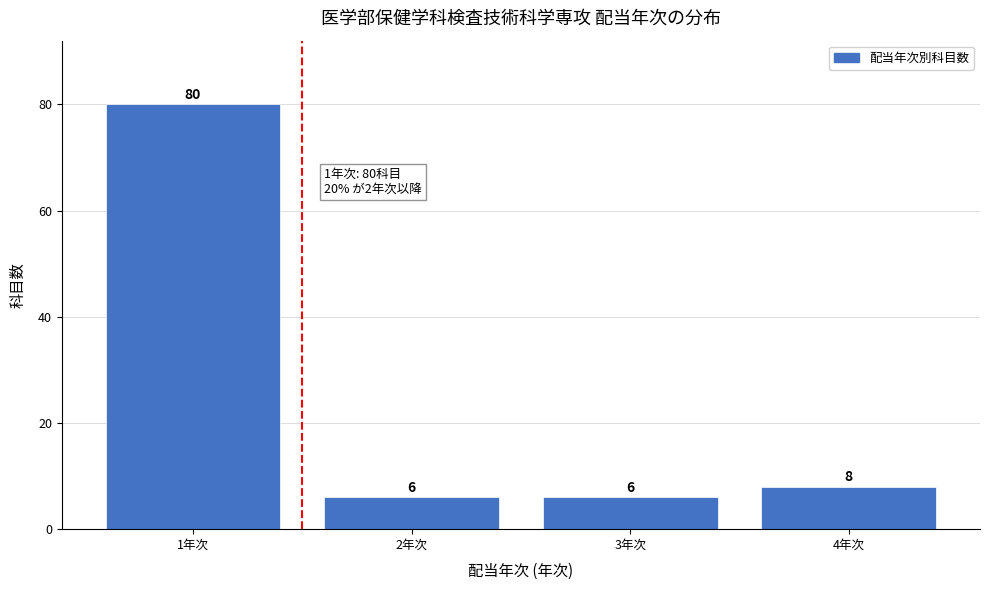

Which range on the x-axis has the tallest bar?

0.5 to 1.5